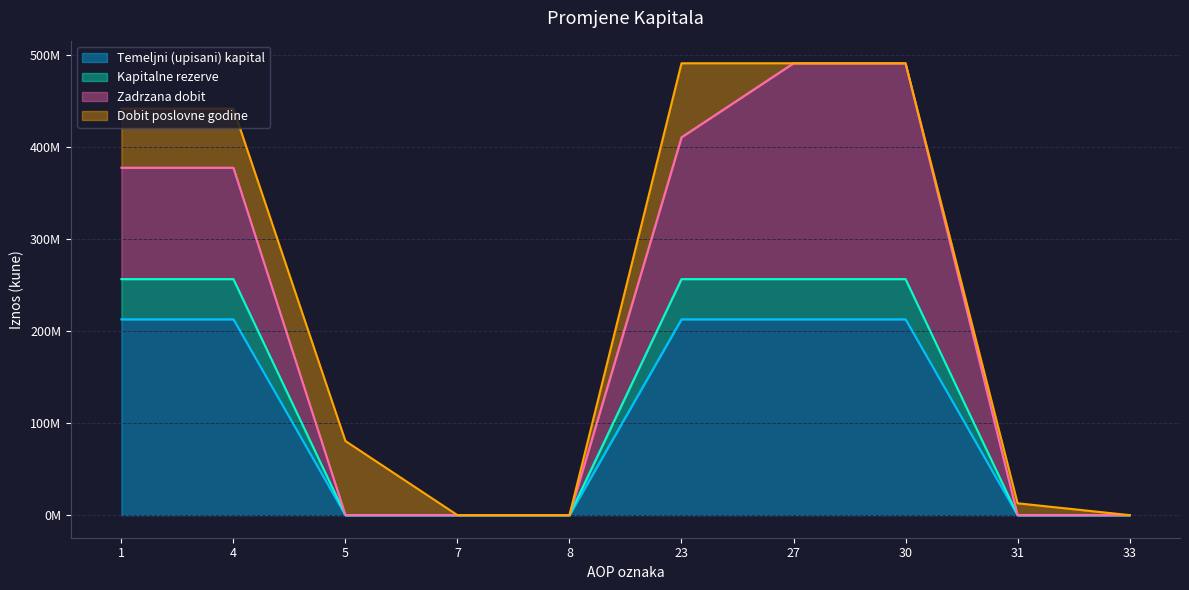

How many categories are shown in the chart?

10